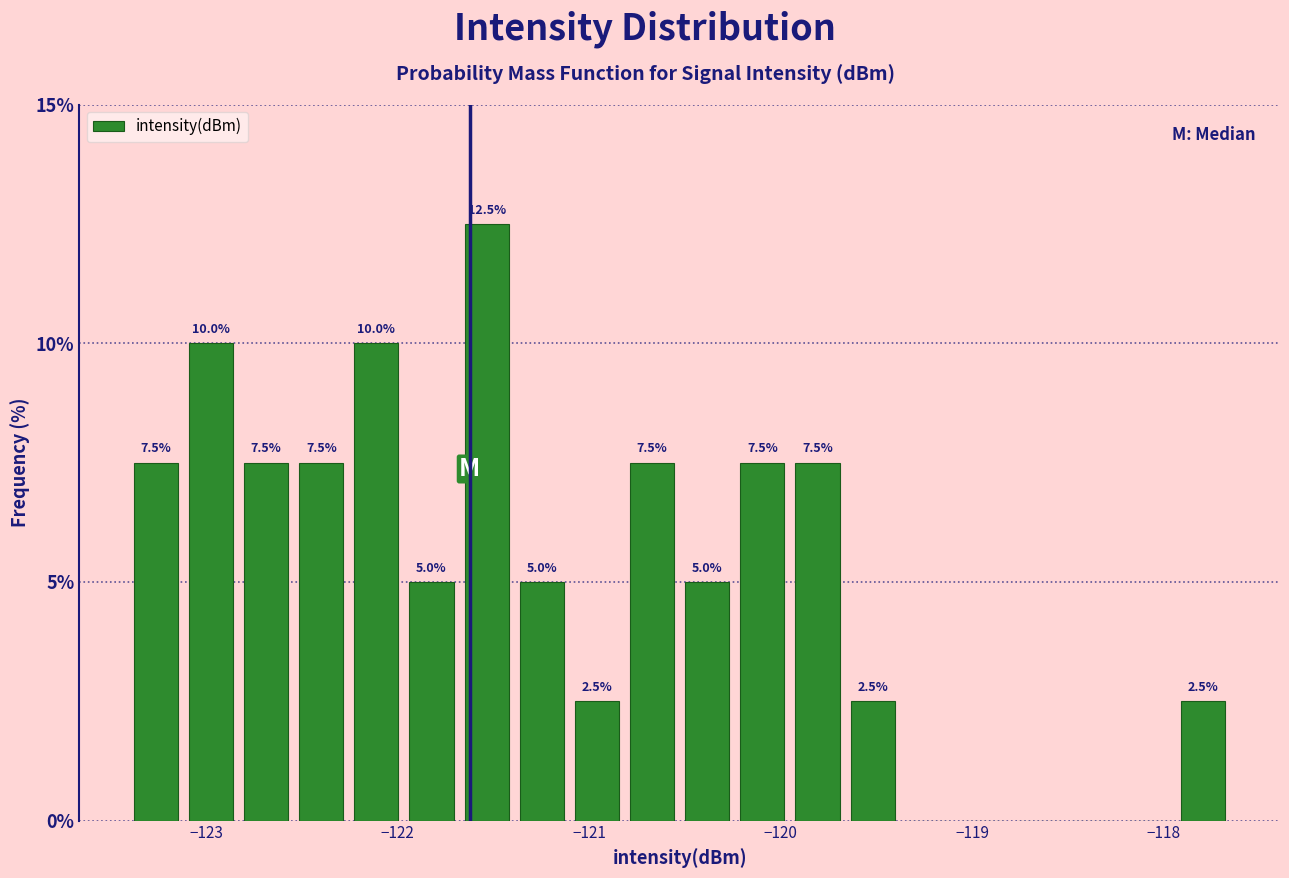

Read against the x-axis, roughly where is the centre of the tallest bar?

-121.5